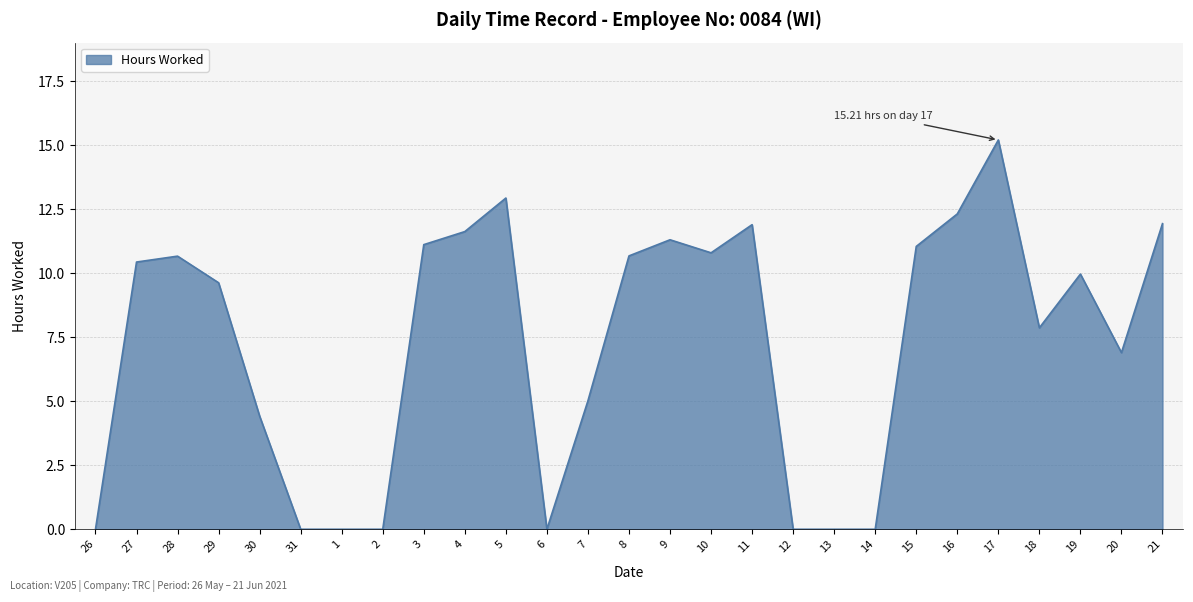

Which has a higher value, 30 or 29?

29